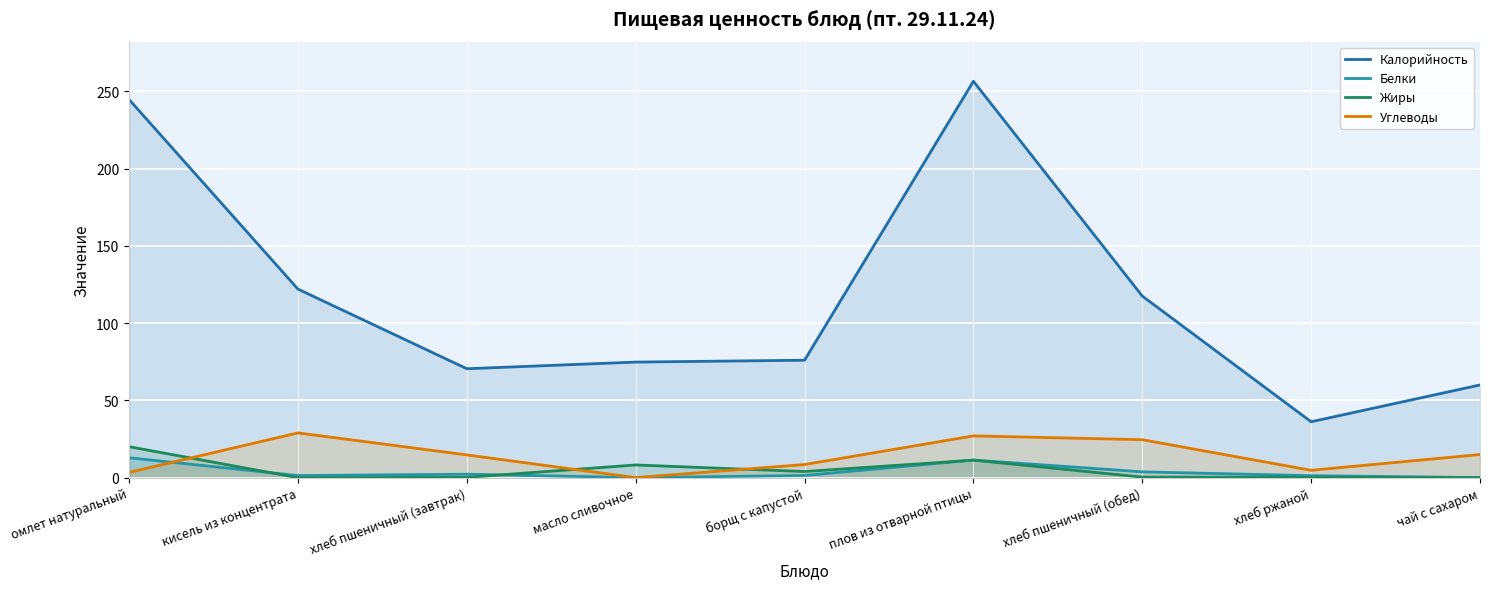

Where do Жиры and Углеводы first cross each other?

омлет натуральный and кисель из концентрата